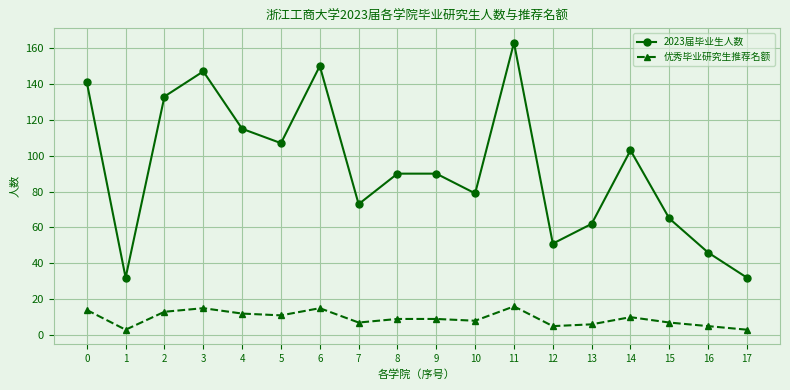

What is the sum of all 优秀毕业研究生推荐名额 values?

168